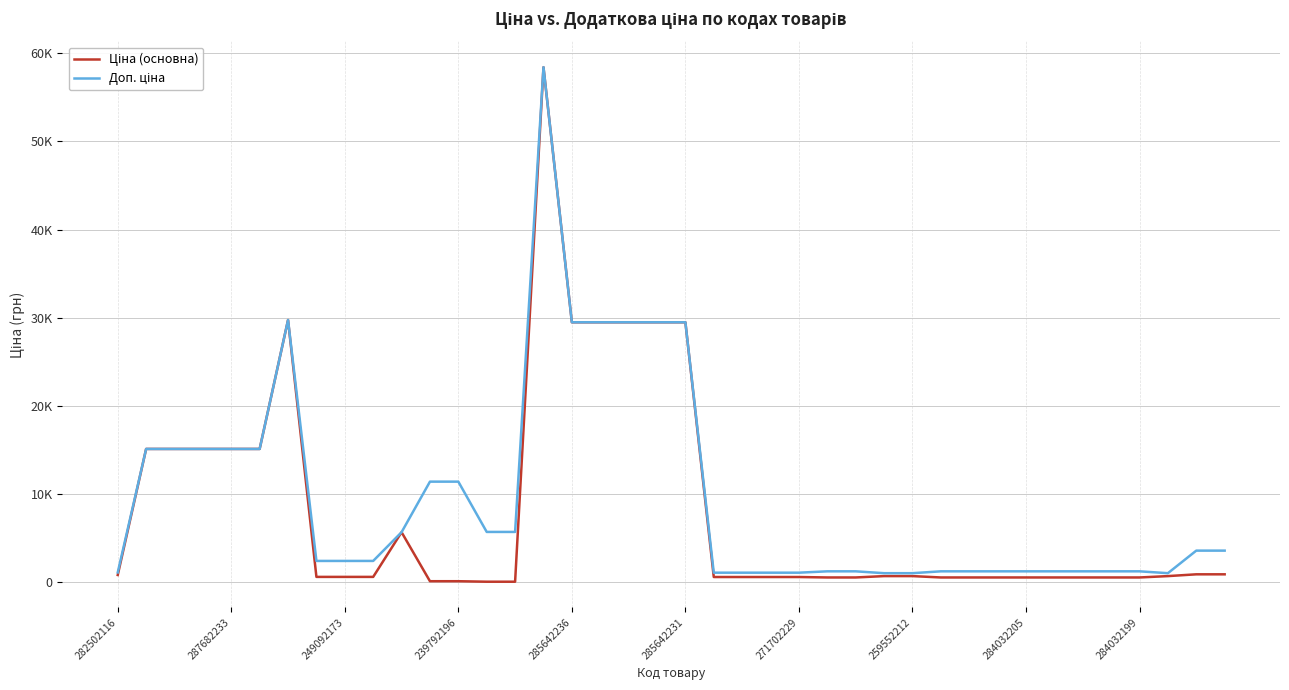

Does the chart have visible grid lines?

Yes